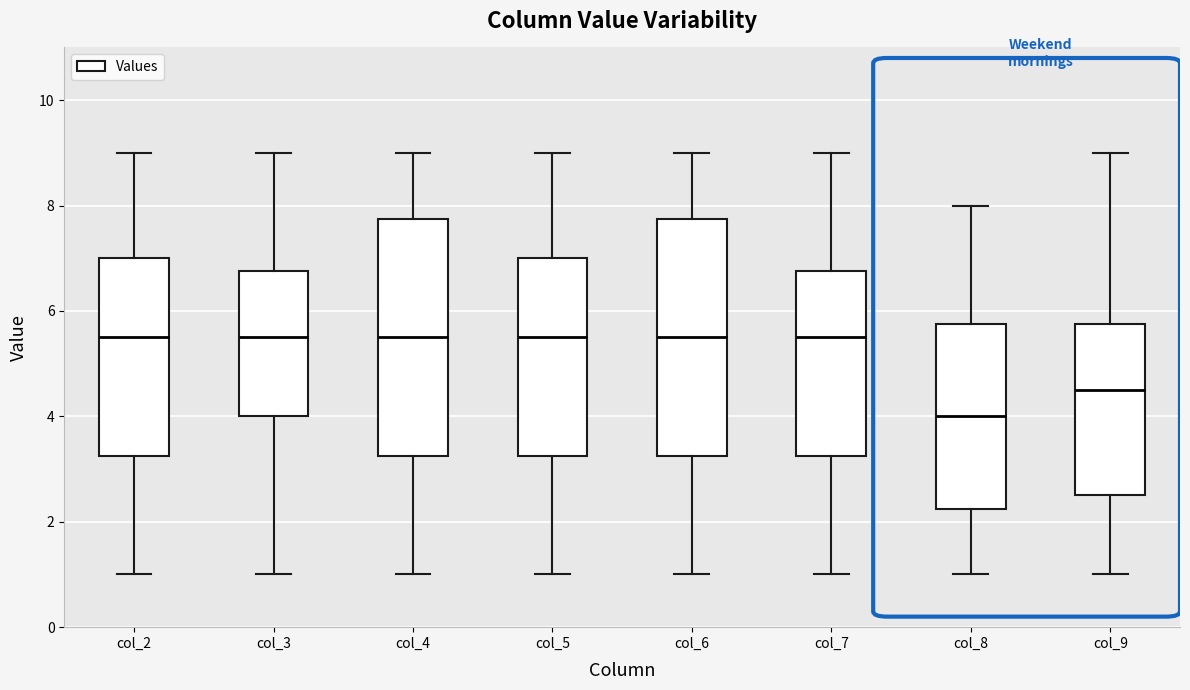

Where does the median line of the box for col_5 sit on the y-axis? The values are not printed on the chart, so give them approximately, as read against the axis.

5.6